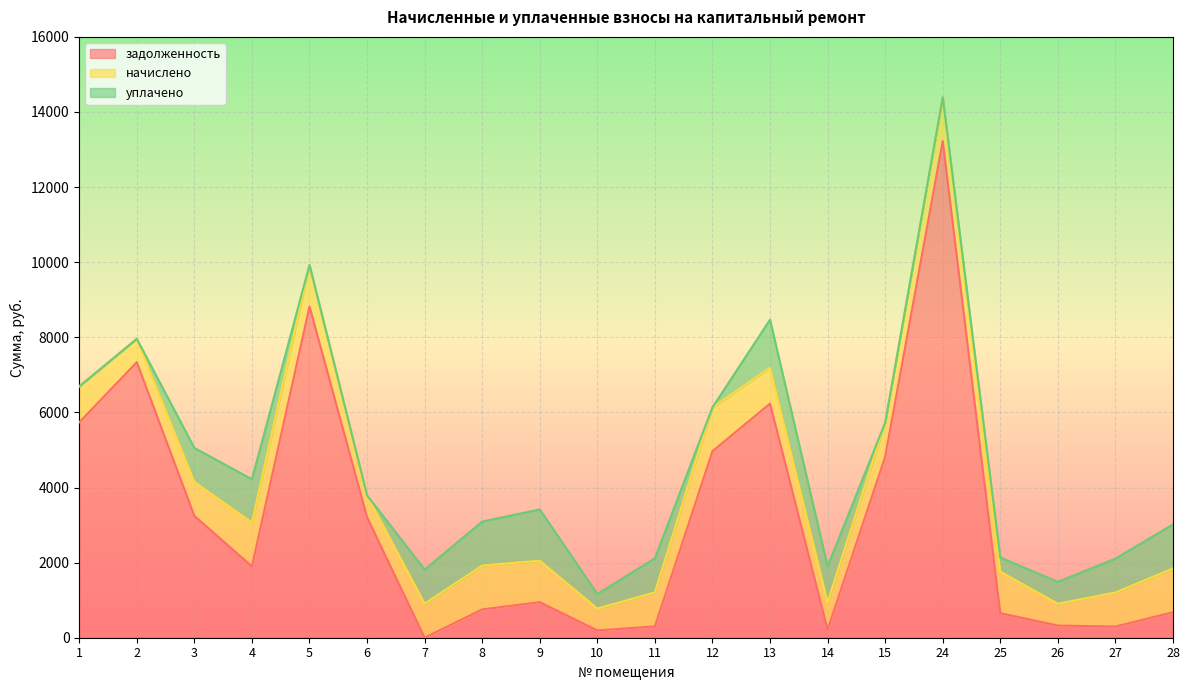

Reading left to right, extract all data points from this chart.

задолженность: 1=5735.0	2=7337.8	3=3243.8	4=1899.2	5=8822.2	6=3208.9	7=1.5	8=754.2	9=947.3	10=194.3	11=302.6	12=4967.4	13=6233.2	14=215.4	15=4820.5	24=13225.4	25=654.9	26=323.9	27=297.8	28=678.0
начислено: 1=957.4	2=622.1	3=905.6	4=1168.0	5=1103.2	6=581.6	7=905.6	8=1168.0	9=1103.2	10=581.6	11=905.6	12=1168.0	13=957.4	14=727.4	15=905.6	24=1168.0	25=1103.2	26=581.6	27=905.6	28=1168.0
уплачено: 1=0.0	2=0.0	3=904.0	4=1152.0	5=0.0	6=0.0	7=907.0	8=1170.0	9=1366.0	10=389.0	11=907.0	12=0.0	13=1280.0	14=954.3	15=0.0	24=0.0	25=378.0	26=582.0	27=904.0	28=1170.0